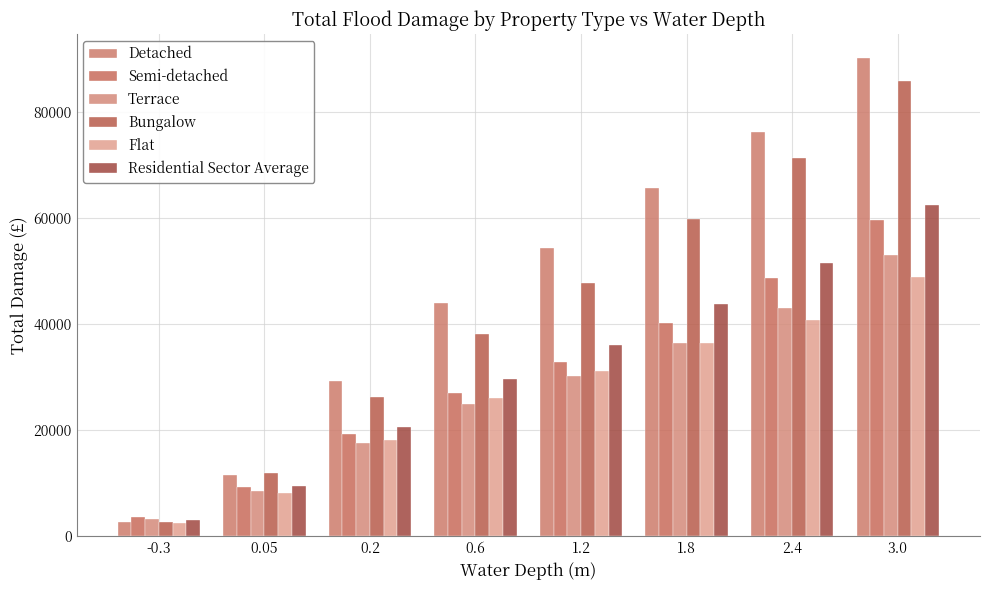

Reading left to right, what are all the values shown in this chart?

Detached: -0.3=2664	0.05=11467	0.2=29227	0.6=43867	1.2=54326	1.8=65660	2.4=76200	3.0=90203
Semi-detached: -0.3=3543	0.05=9162	0.2=19280	0.6=26985	1.2=32764	1.8=40095	2.4=48564	3.0=59558
Terrace: -0.3=3223	0.05=8382	0.2=17529	0.6=24946	1.2=30186	1.8=36310	2.4=42915	3.0=53056
Bungalow: -0.3=2576	0.05=11944	0.2=26201	0.6=38028	1.2=47721	1.8=59800	2.4=71233	3.0=85823
Flat: -0.3=2478	0.05=8109	0.2=18083	0.6=26034	1.2=31154	1.8=36457	2.4=40760	3.0=48939
Residential Sector Average: -0.3=3042	0.05=9324	0.2=20567	0.6=29573	1.2=36088	1.8=43699	2.4=51430	3.0=62419